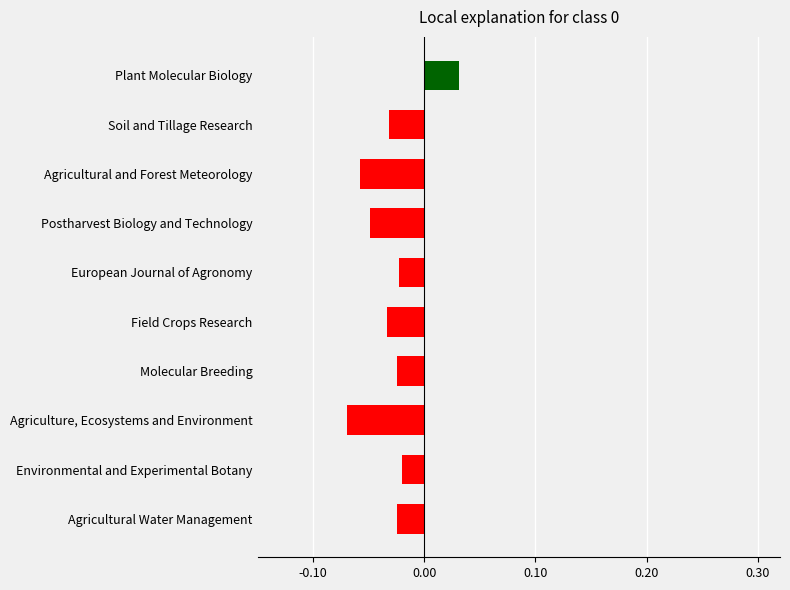

What is the difference between the maximum and second lowest values?

0.1